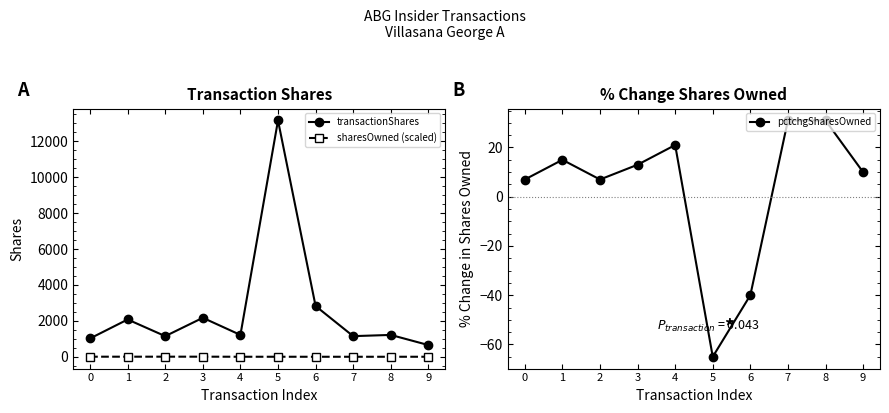

At 0, list the series in order from smallest to largest.

sharesOwned (scaled), pctchgSharesOwned, transactionShares